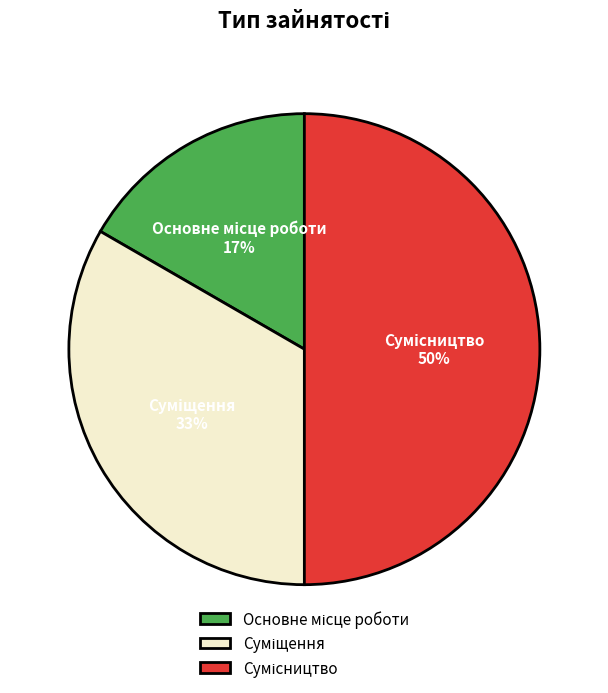

To the nearest percent, what is the average slice percentage?

33%